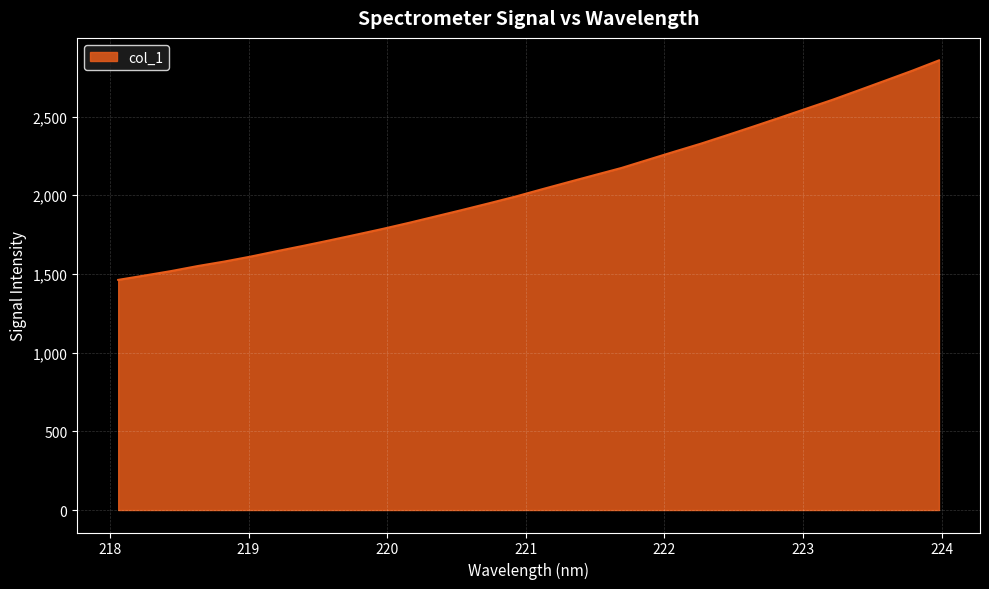

What is the difference between the maximum and minimum values?

1394.5